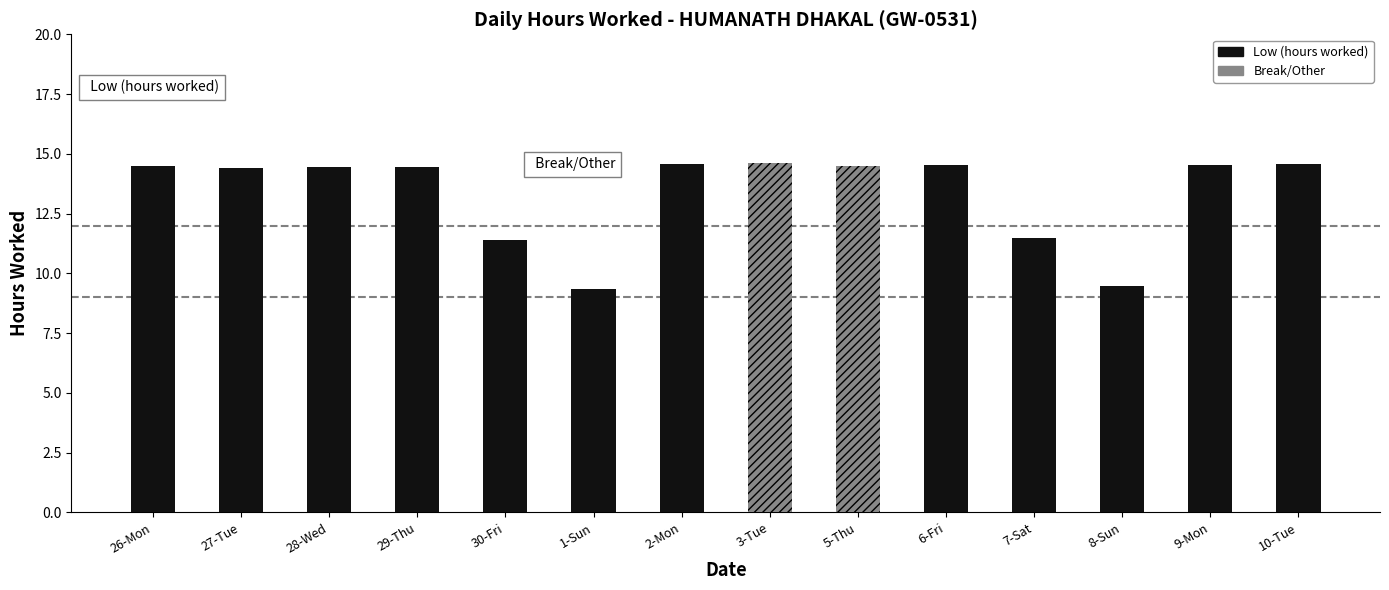

At which category does the chart reach its peak across all series?

3-Tue